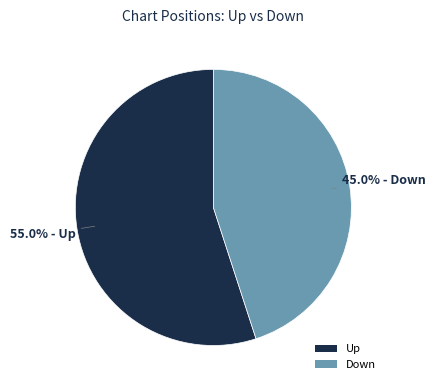

True or false: Up accounts for 55% of the total.

True